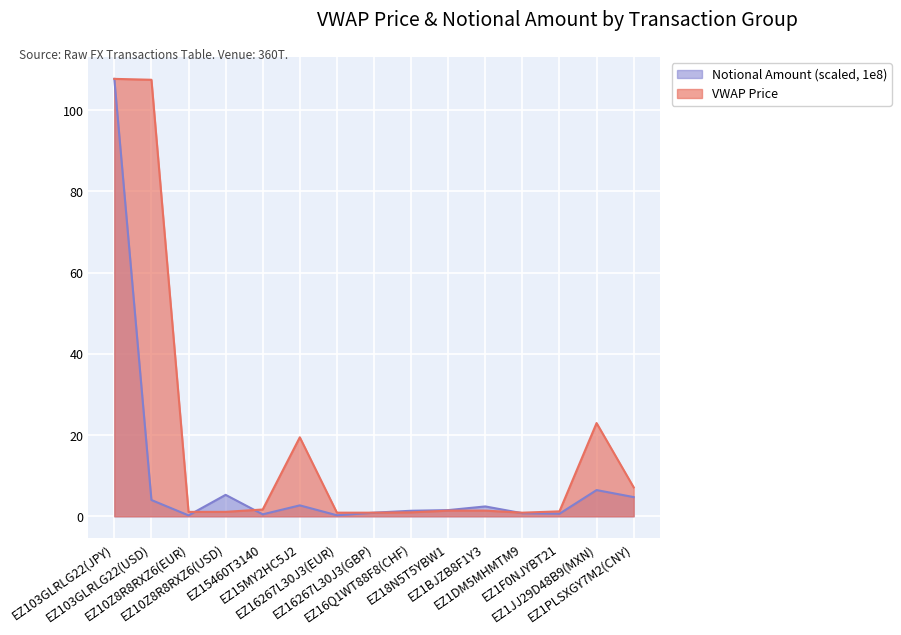

Rank the series by their maximum value, from lowest to highest.

VWAP Price, Notional Amount (1e8)